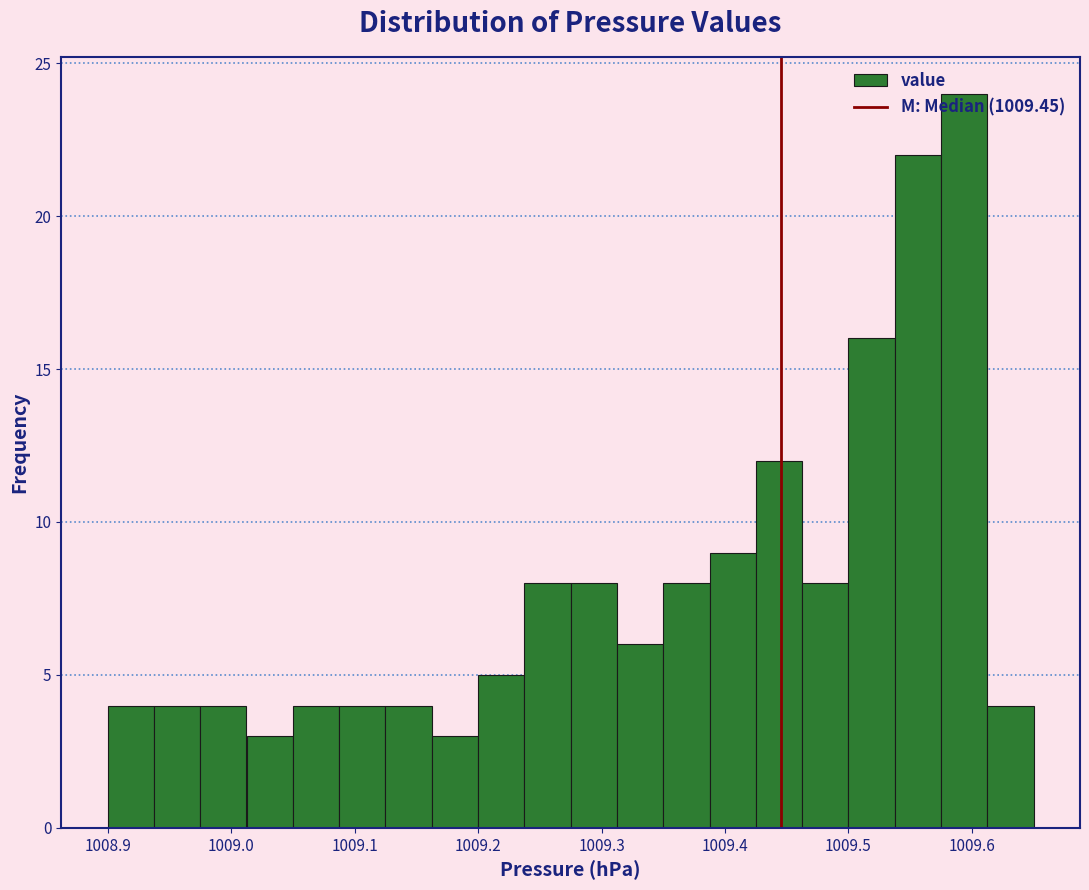

Around what value on the x-axis is the tallest bar? Give the approximate position of its centre, as read against the axis.

1009.59